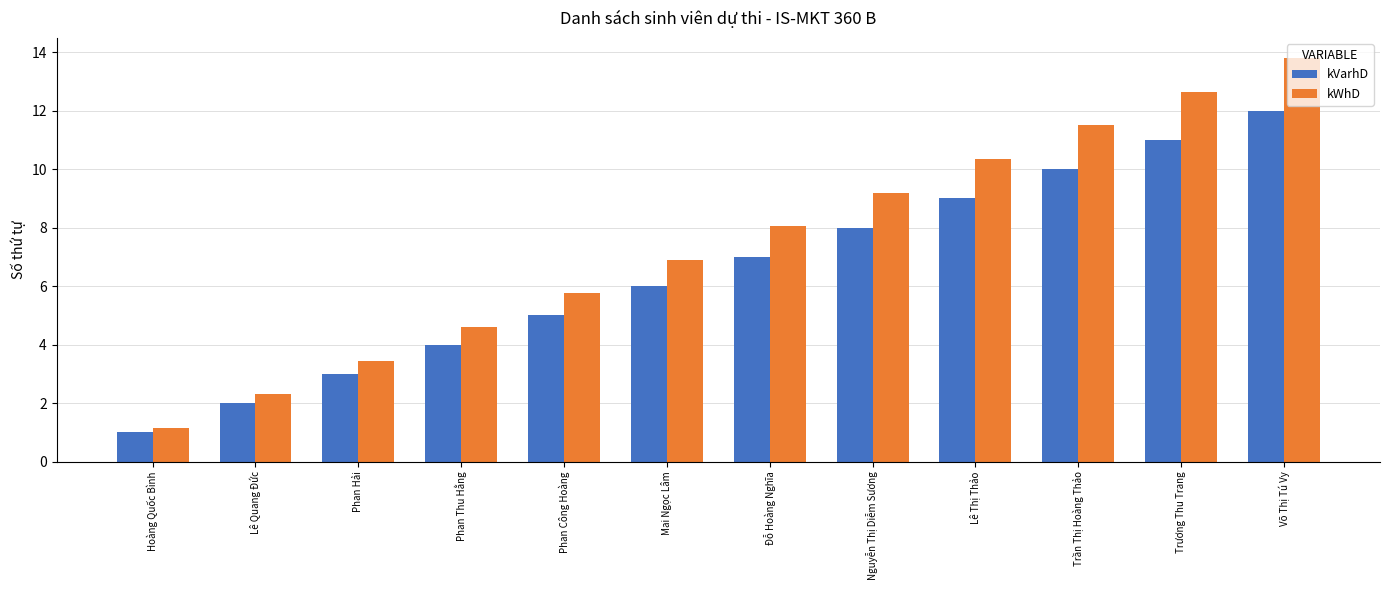

Is the value of kWhD at Phan Công Hoàng greater than the value of kVarhD at Đỗ Hoàng Nghĩa?

No